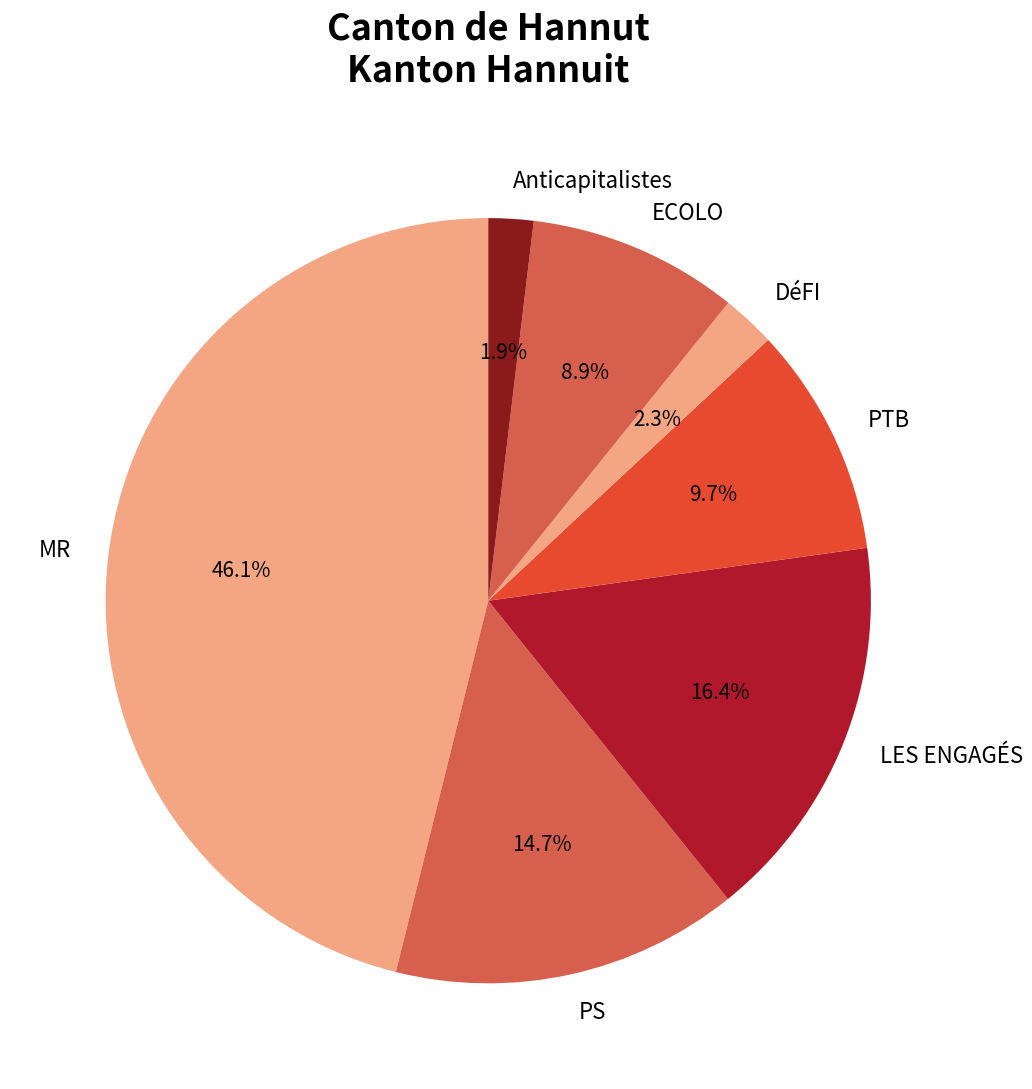

Combined, what portion of the pie is PS and Anticapitalistes?

16.6%